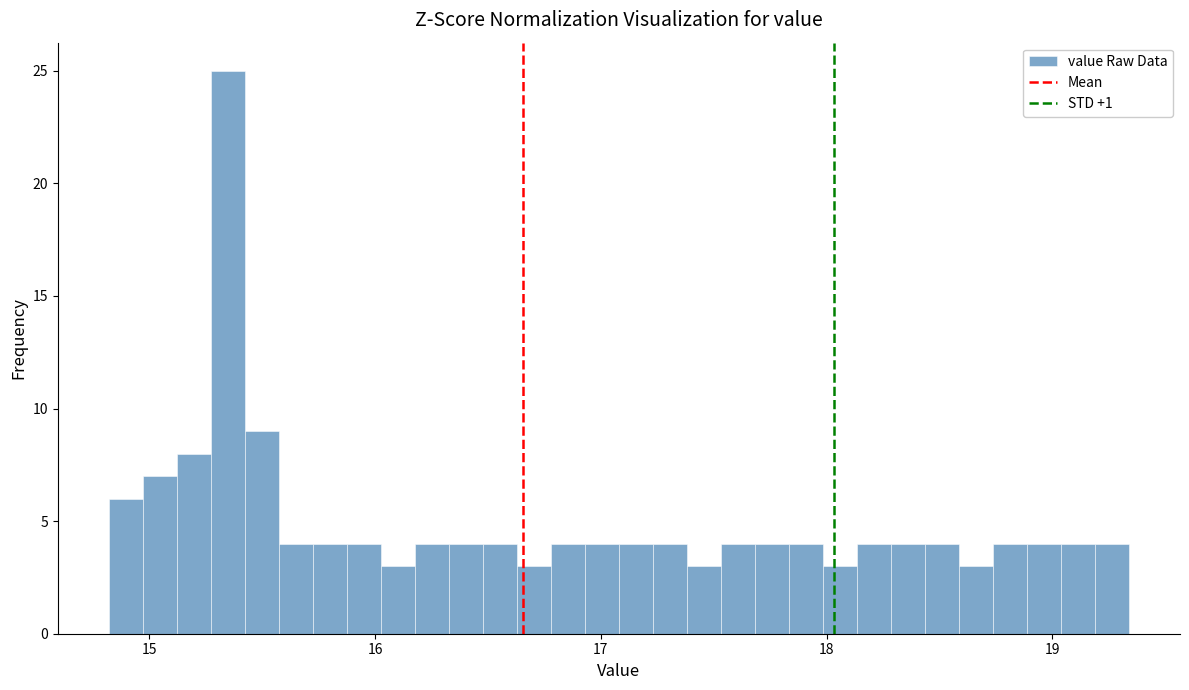

Read against the x-axis, roughly where is the centre of the tallest bar?

15.3